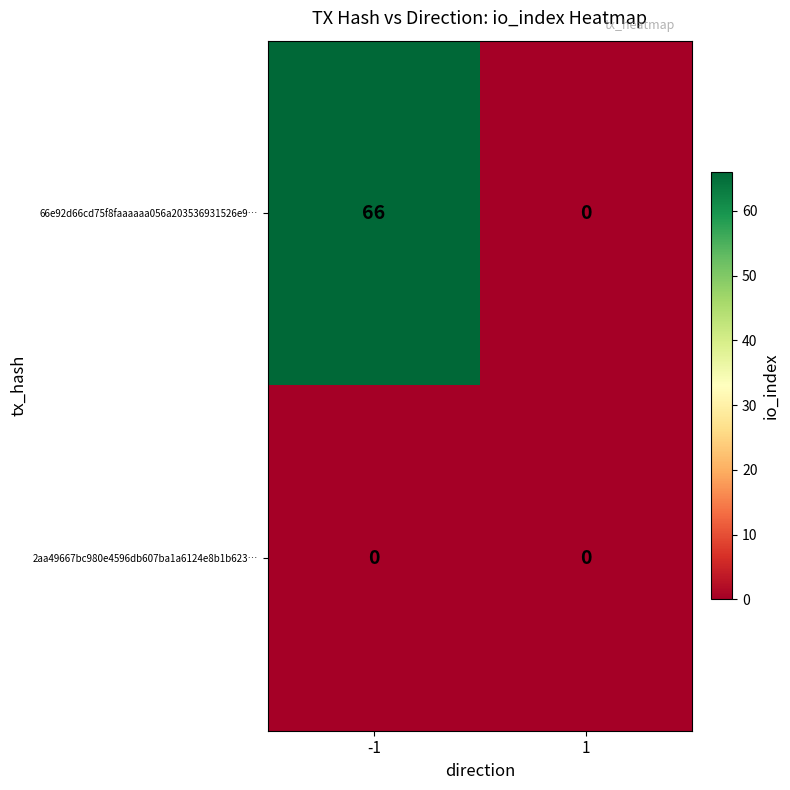

Reading left to right, transcribe all the data shown in this chart.

66e92d66cd75f8faaaaaa056a203536931526e9…: 66	0
2aa49667bc980e4596db607ba1a6124e8b1b623…: 0	0